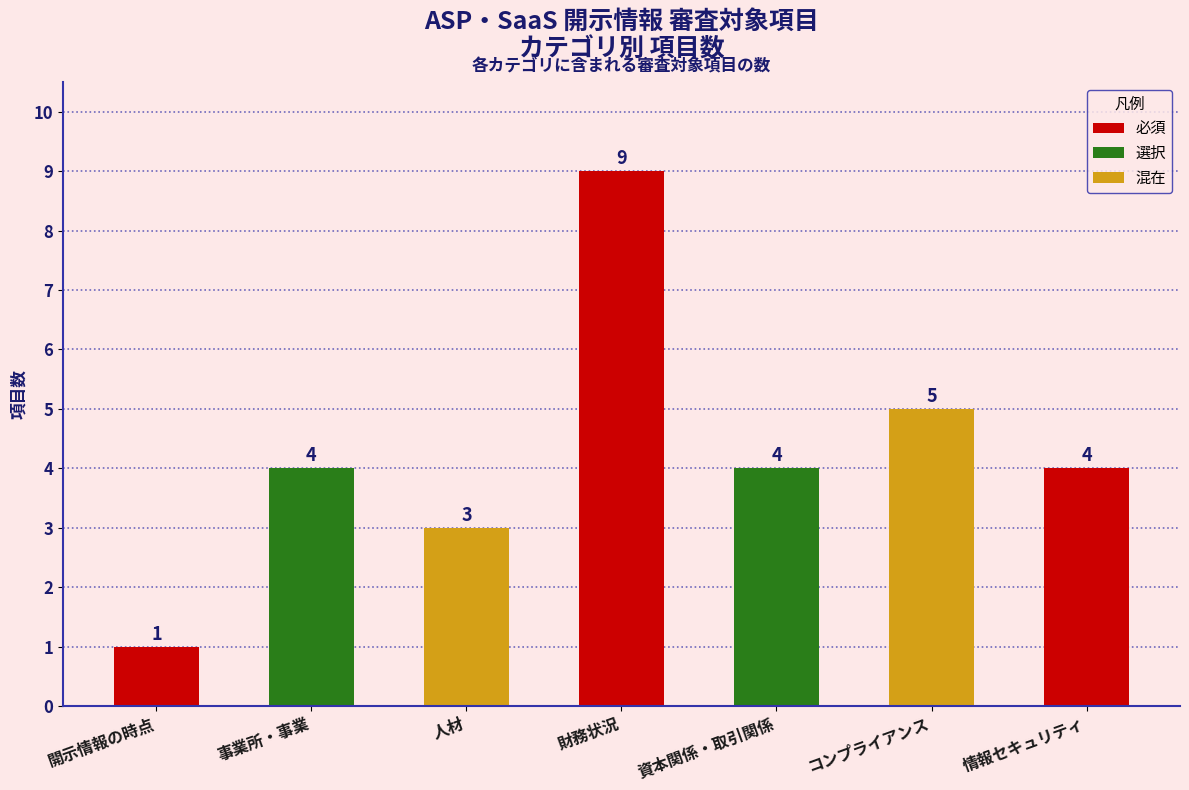

Reading left to right, list all the values displayed in this chart.

1	4	3	9	4	5	4